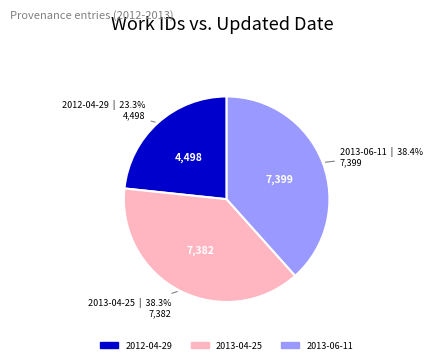

Which category has the smallest portion of the pie?

2012-04-29